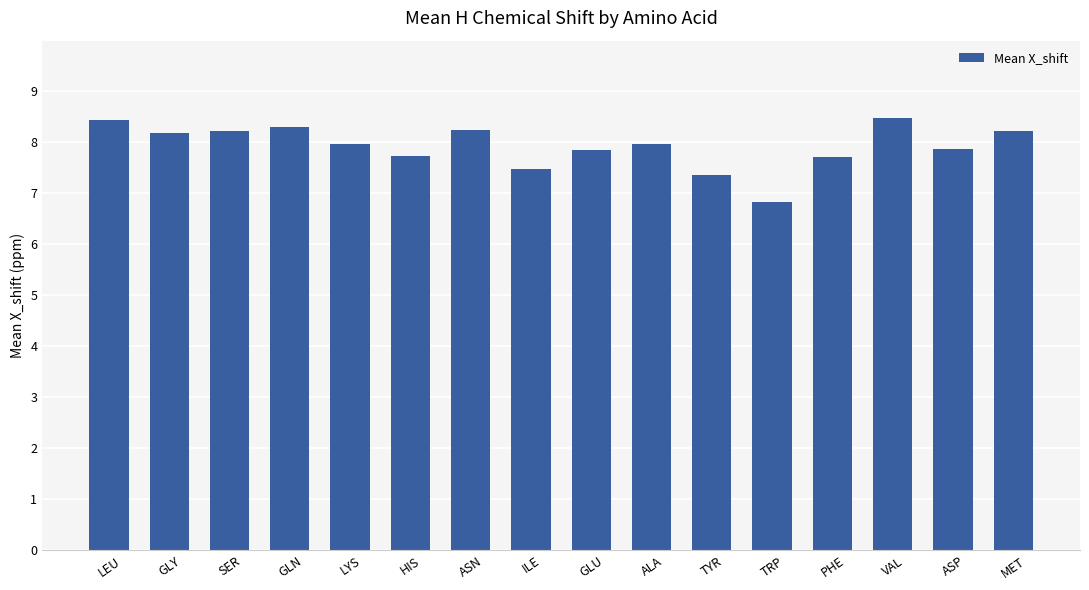

What is the change in value from GLN to LYS?

-0.3